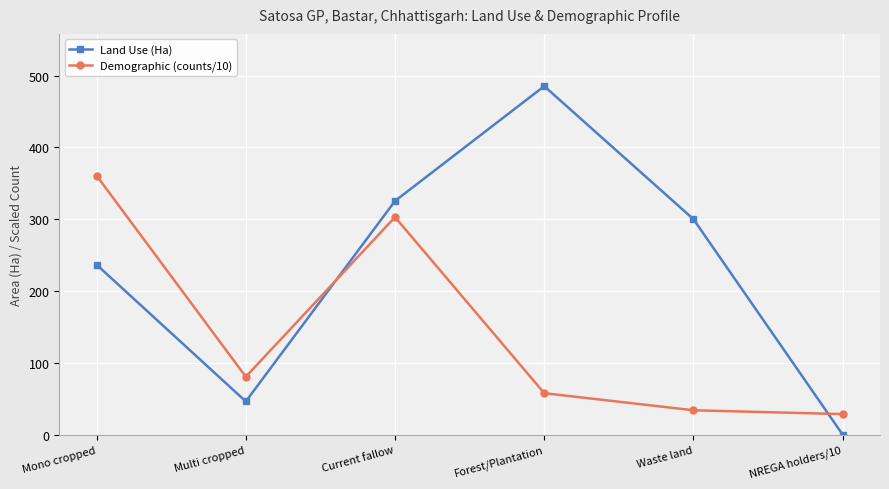

What is the average value of the Demographic (counts/10) series?

144.2